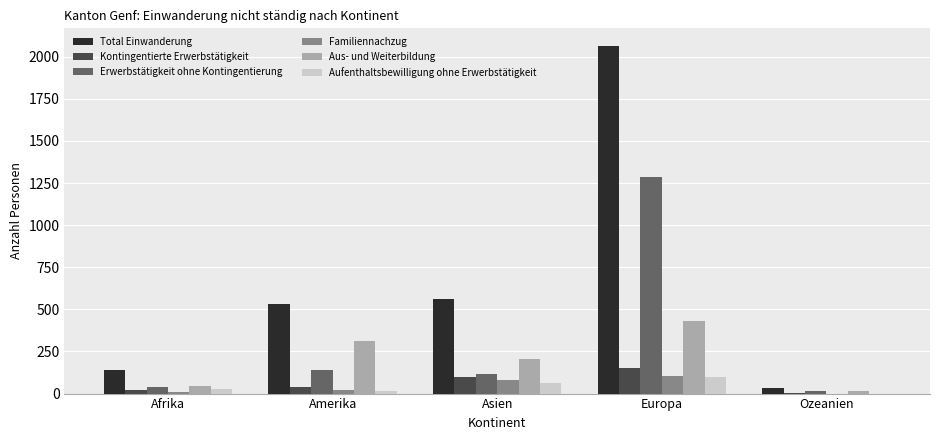

Reading left to right, what are all the values shown in this chart?

Total Einwanderung: Afrika=141	Amerika=532	Asien=561	Europa=2065	Ozeanien=32
Kontingentierte Erwerbstätigkeit: Afrika=21	Amerika=42	Asien=96	Europa=153	Ozeanien=3
Erwerbstätigkeit ohne Kontingentierung: Afrika=37	Amerika=138	Asien=114	Europa=1283	Ozeanien=13
Familiennachzug: Afrika=12	Amerika=22	Asien=82	Europa=103	Ozeanien=0
Aus- und Weiterbildung: Afrika=44	Amerika=312	Asien=205	Europa=428	Ozeanien=16
Aufenthaltsbewilligung ohne Erwerbstätigkeit: Afrika=27	Amerika=18	Asien=62	Europa=98	Ozeanien=0